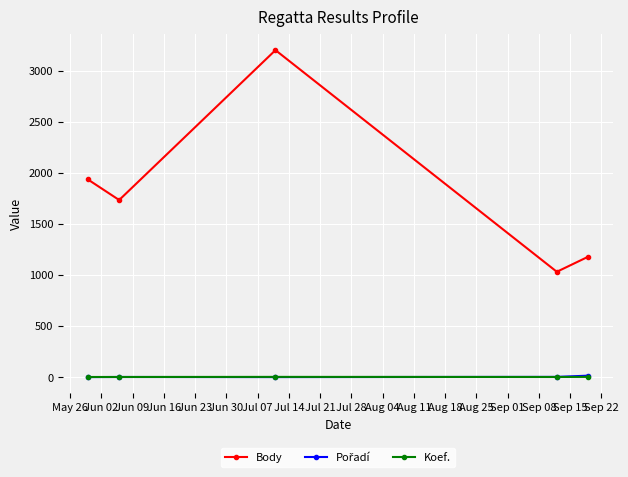

Which series has the widest spread of values?

Body